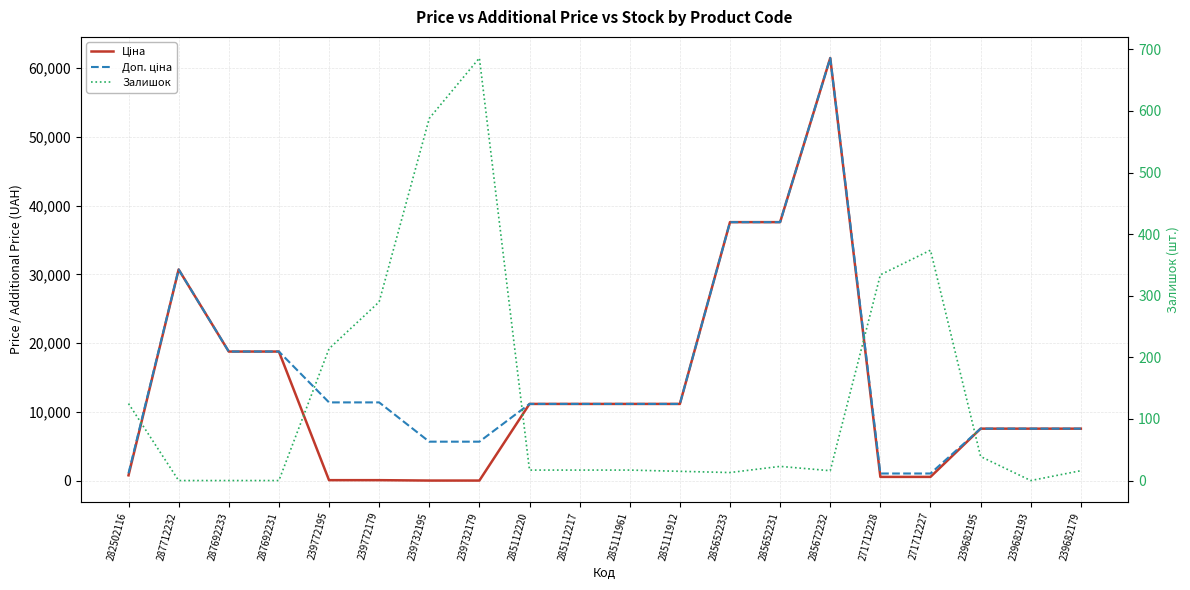

True or false: Залишок has more than 1 interior local peaks.

True